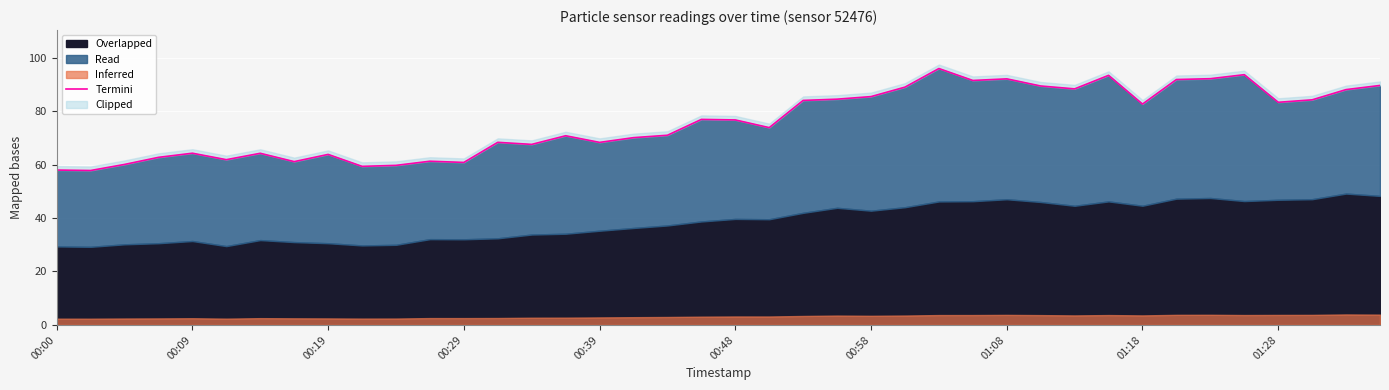

The chart shows a value of 129.7 at 21. True or false?

False